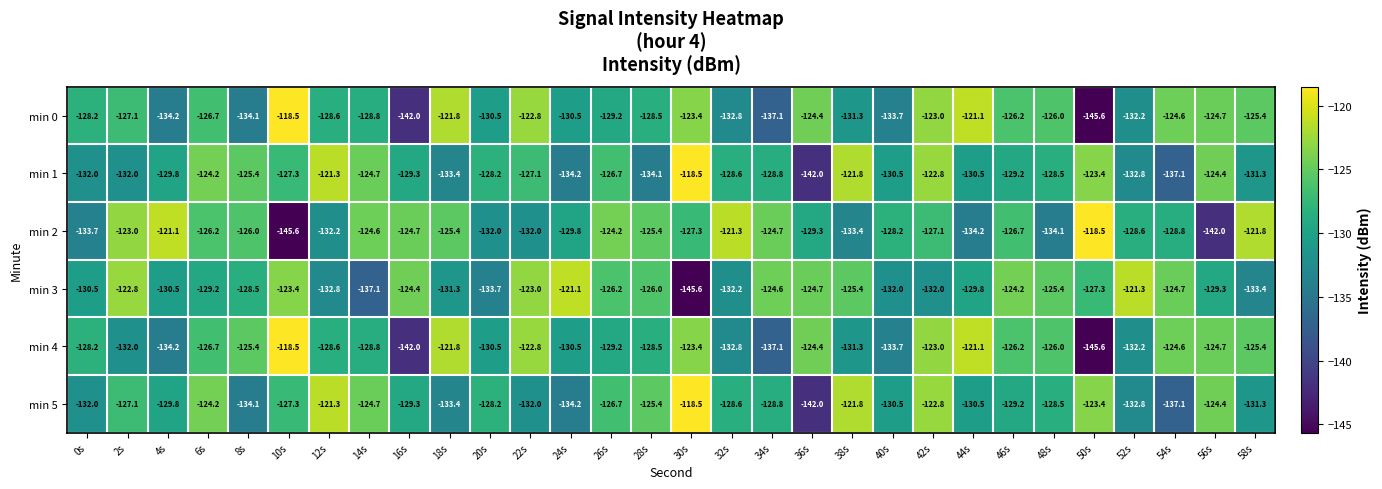

What is the difference between the maximum and minimum values in the min 5 series?

23.5